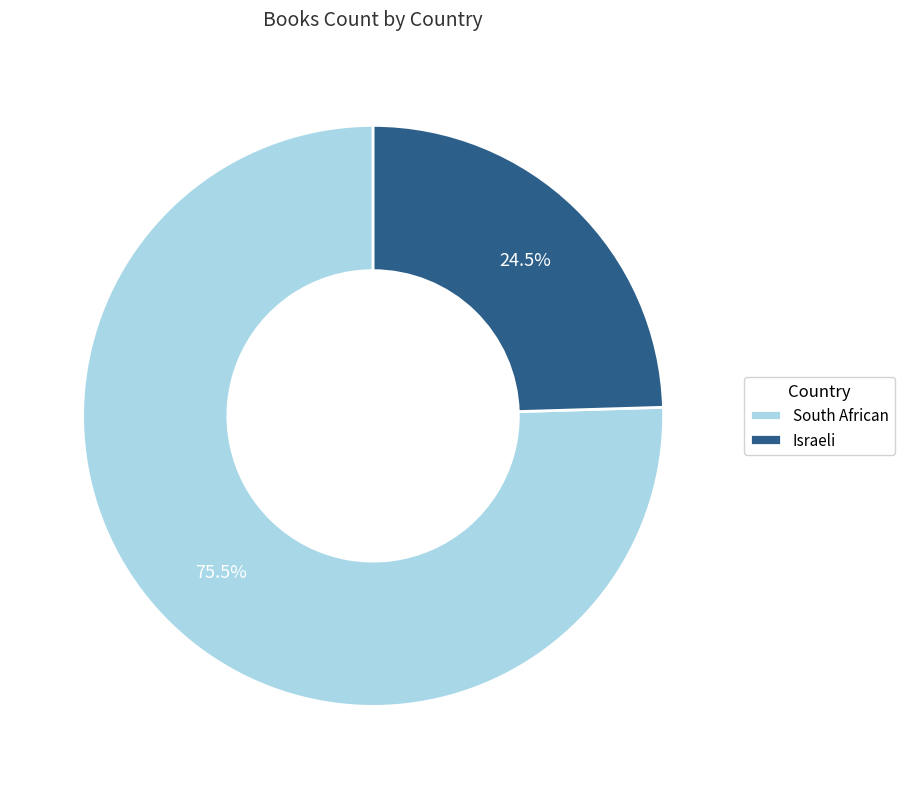

Does Israeli represent more than half of the total?

No